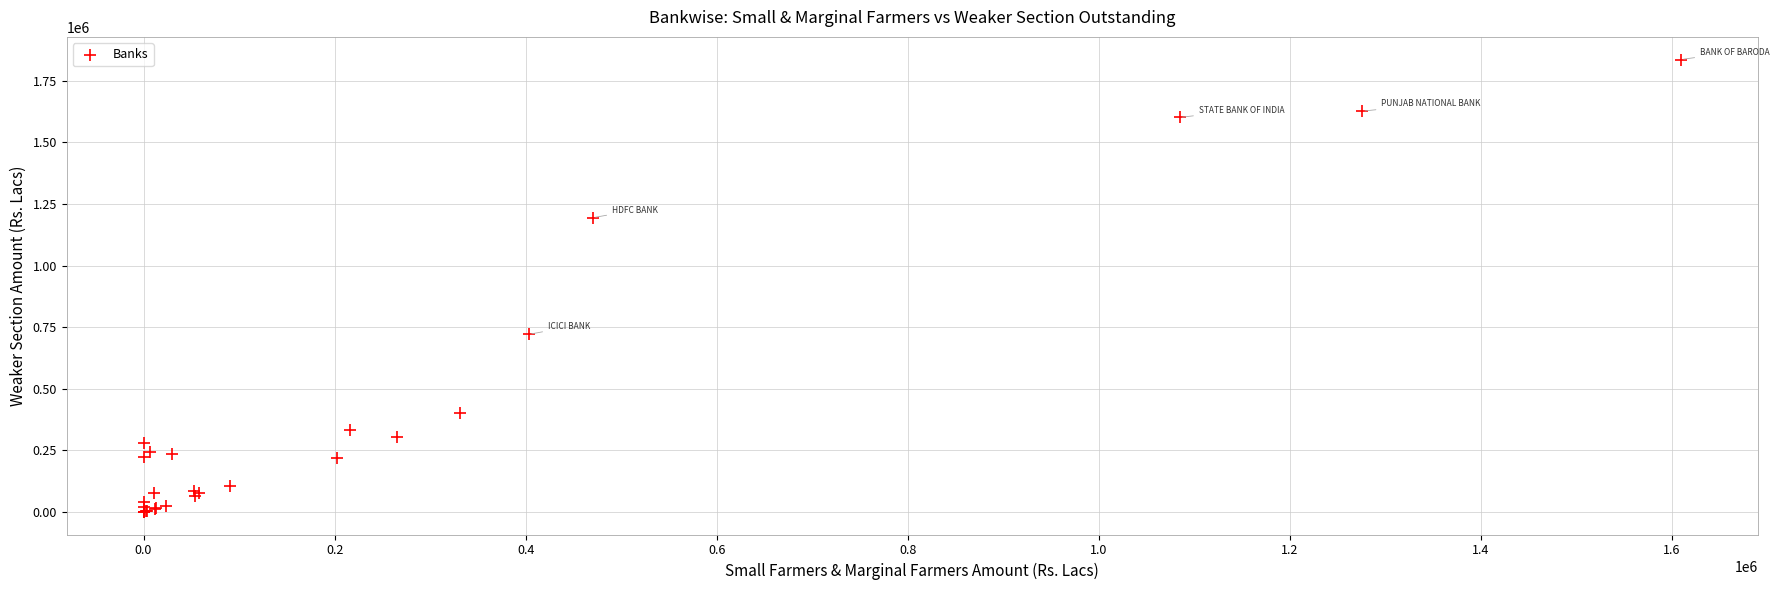

What Y value in the scatter plot is closest to 918327?

720899.0